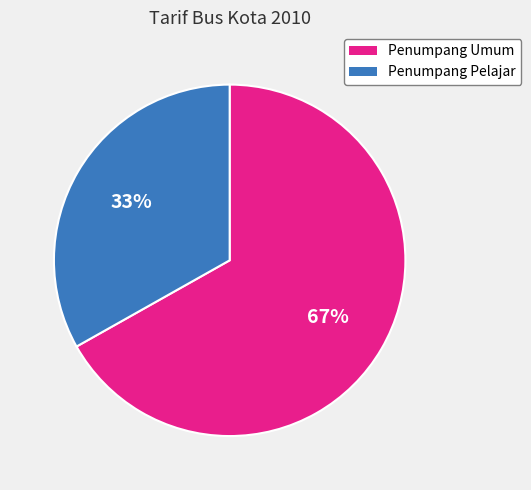

Is there any slice that represents more than half of the pie?

Yes